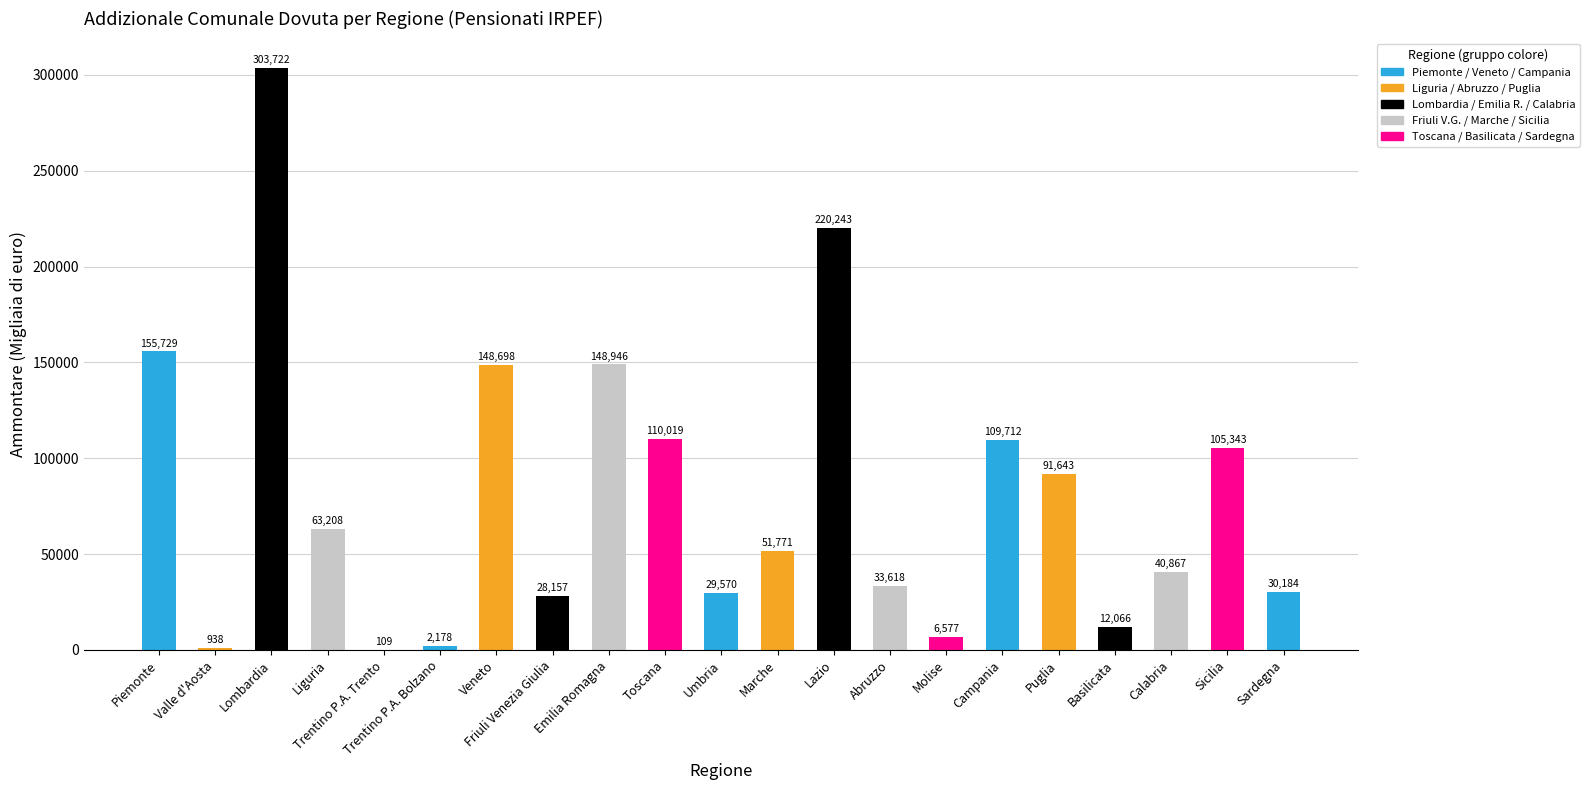

Reading right to left, what are all the values shown in this chart?

Sardegna=30184	Sicilia=105343	Calabria=40867	Basilicata=12066	Puglia=91643	Campania=109712	Molise=6577	Abruzzo=33618	Lazio=220243	Marche=51771	Umbria=29570	Toscana=110019	Emilia Romagna=148946	Friuli Venezia Giulia=28157	Veneto=148698	Trentino P.A. Bolzano=2178	Trentino P.A. Trento=109	Liguria=63208	Lombardia=303722	Valle d'Aosta=938	Piemonte=155729